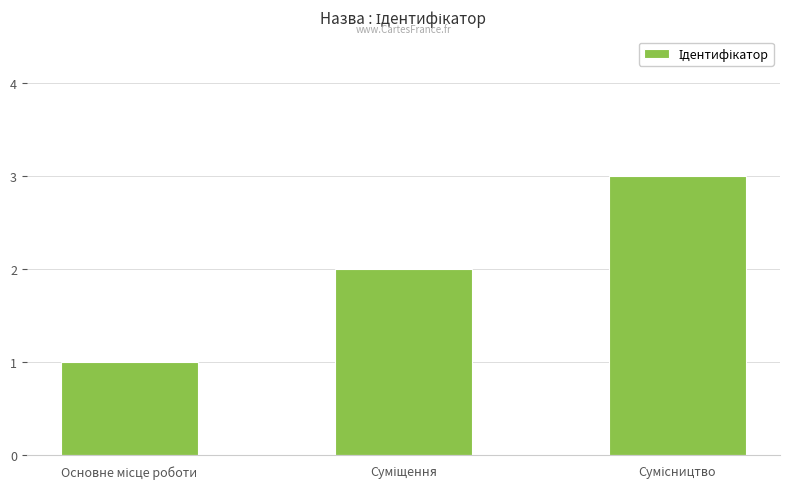

Reading left to right, transcribe all the data shown in this chart.

1	2	3